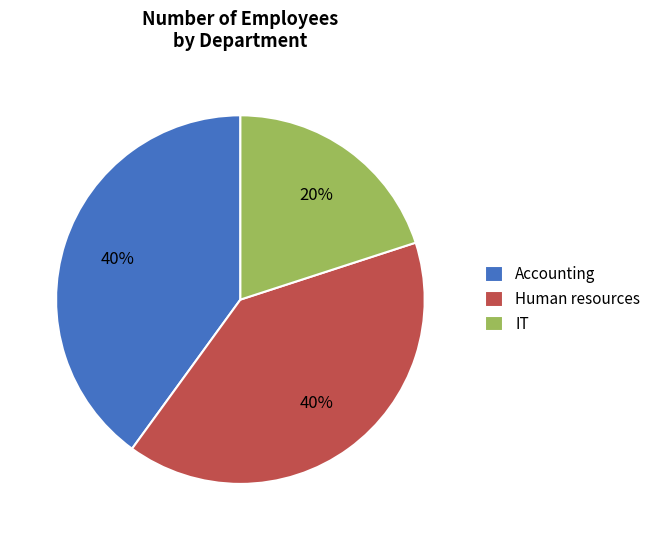

How many slices are in this pie chart?

3